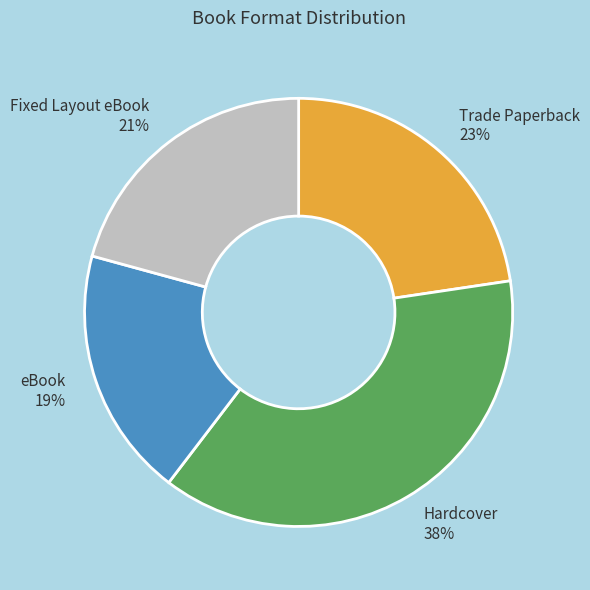

Is the sum of eBook and Trade Paperback greater than half?

No